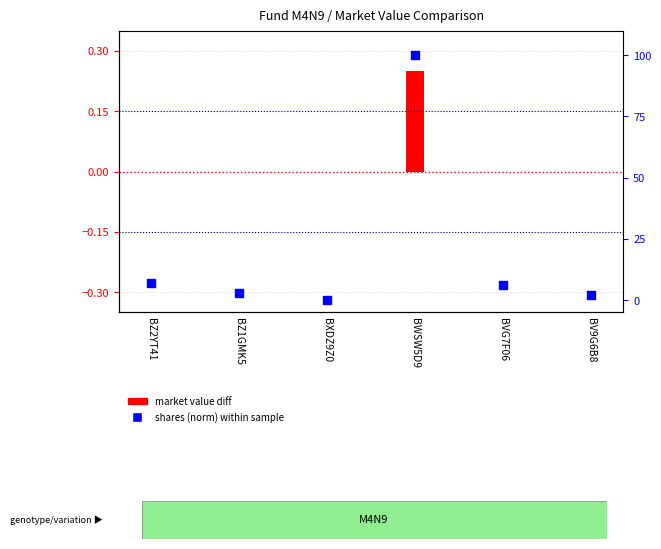

What is the change in value from BXDZ9Z0 to BV9G6B8?

+2.2